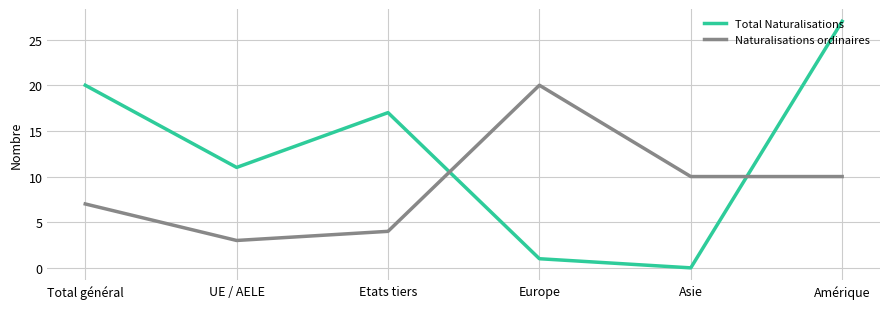

After their last crossing, which series has the higher values: Total Naturalisations or Naturalisations ordinaires?

Total Naturalisations